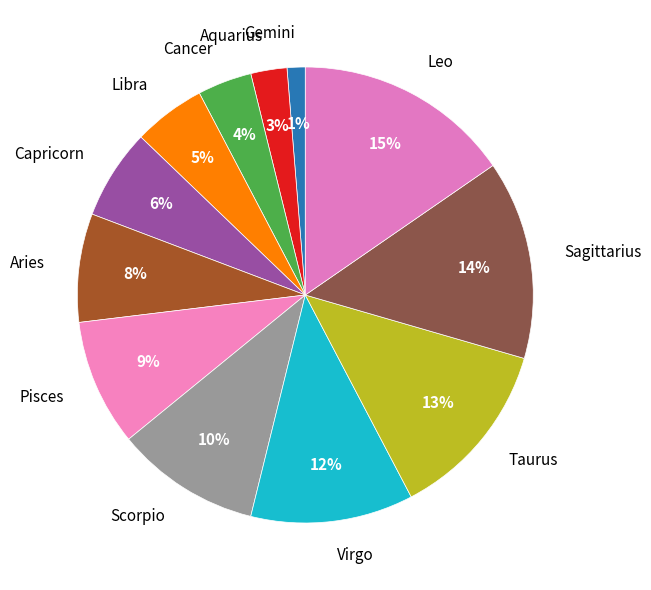

Which slice is the smallest?

Gemini